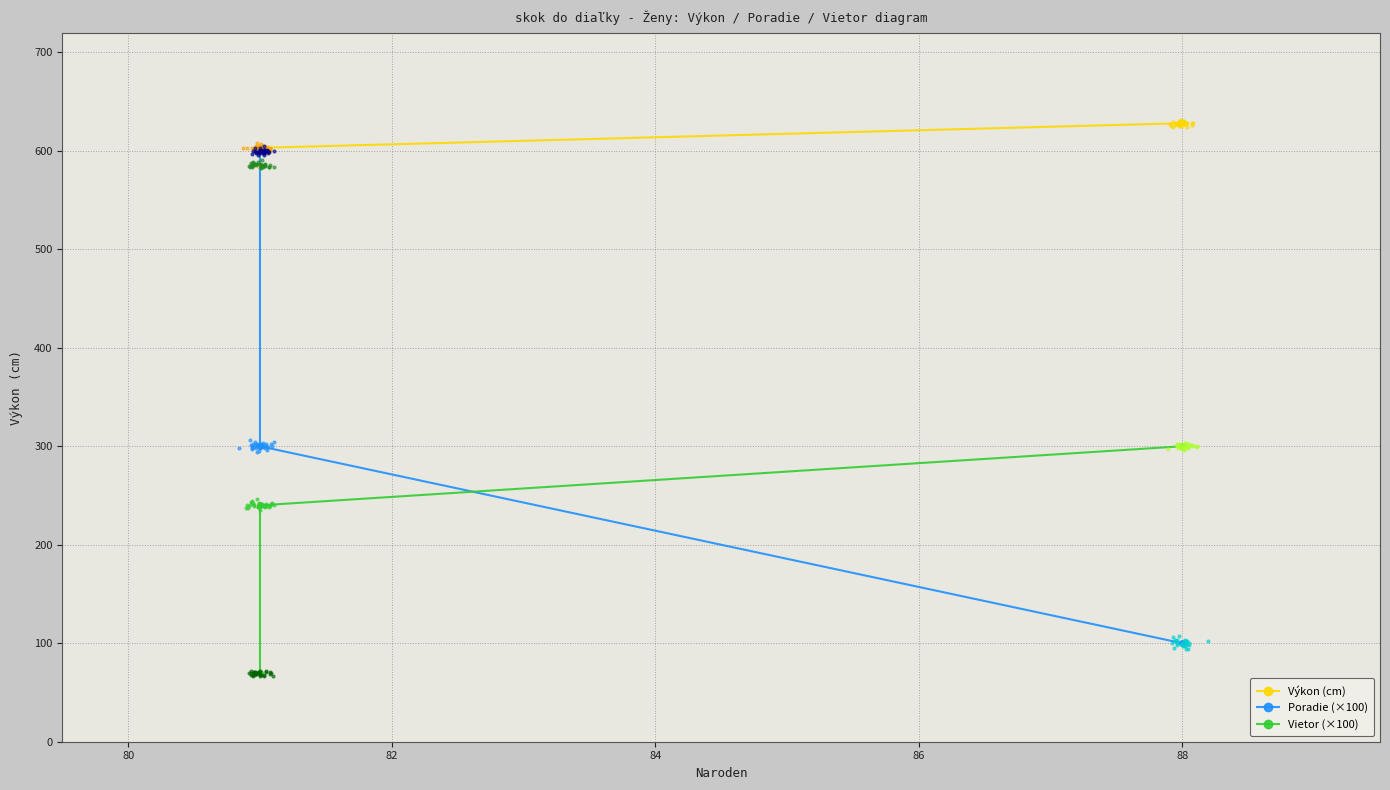

Which series has the widest spread of Y values?

Poradie (×100)